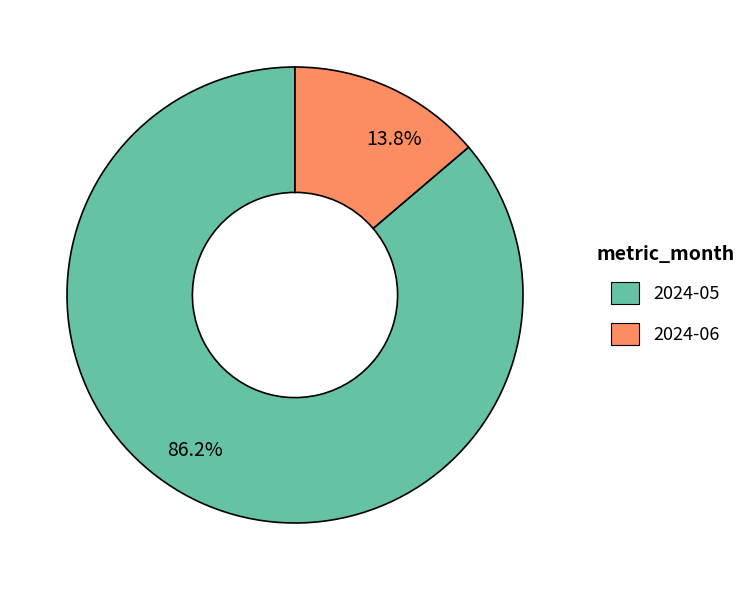

Which slice is the largest?

86.2%